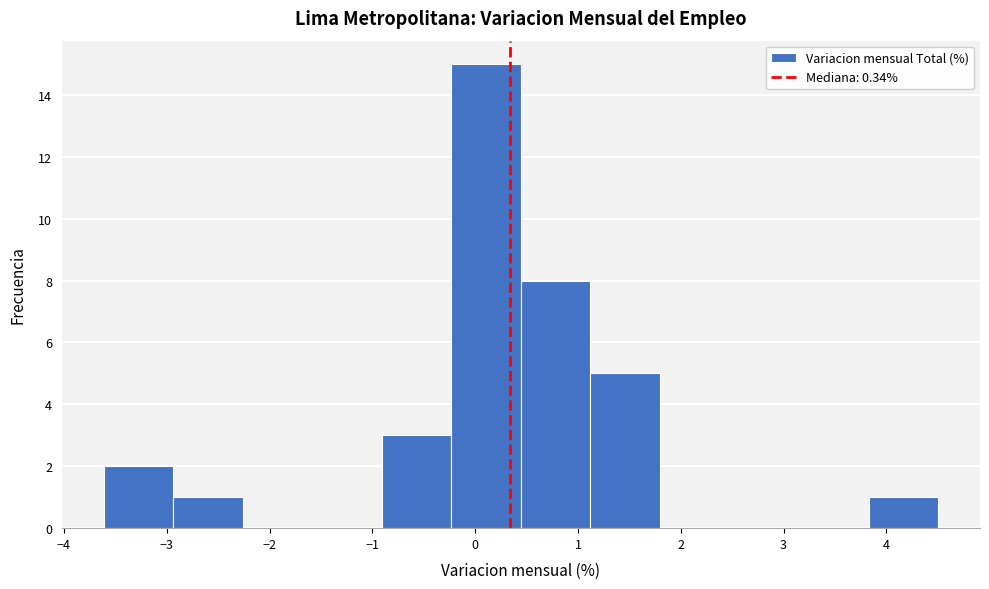

Which range on the x-axis has the tallest bar?

-0.2 to 0.4